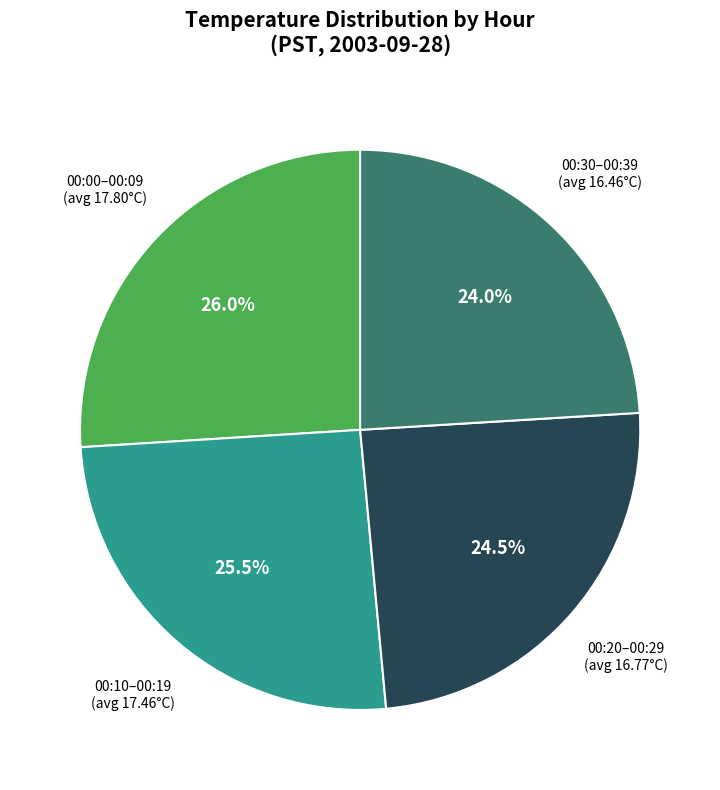

How many slices are in this pie chart?

4